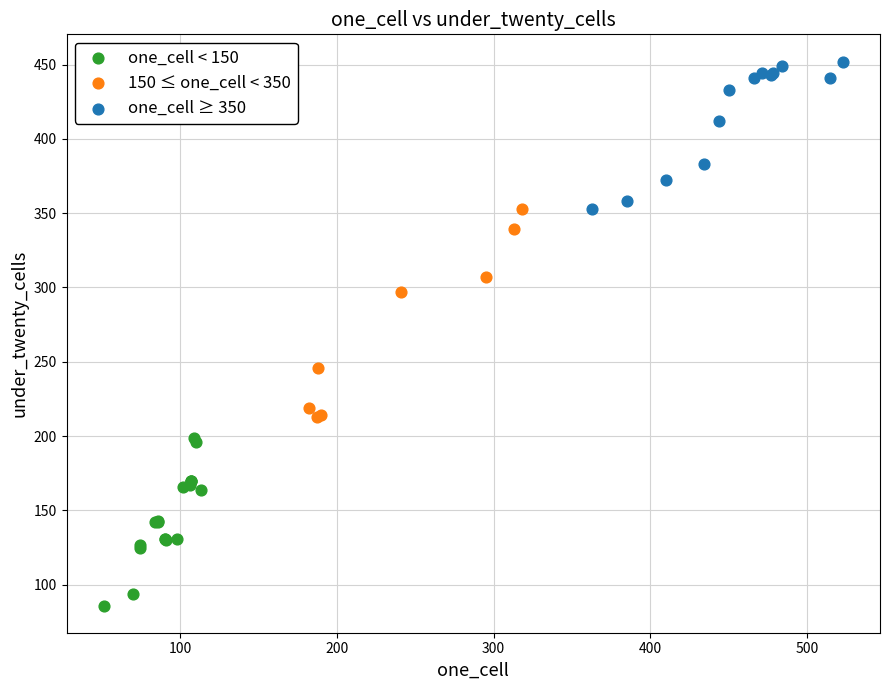

Which series contains the highest Y value?

one_cell ≥ 350